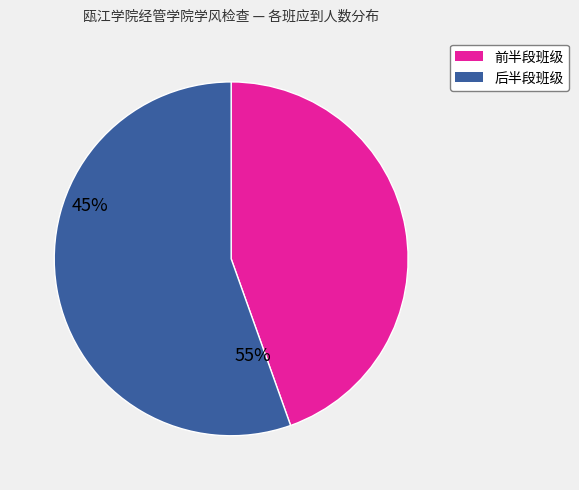

Is there any slice that represents more than half of the pie?

Yes